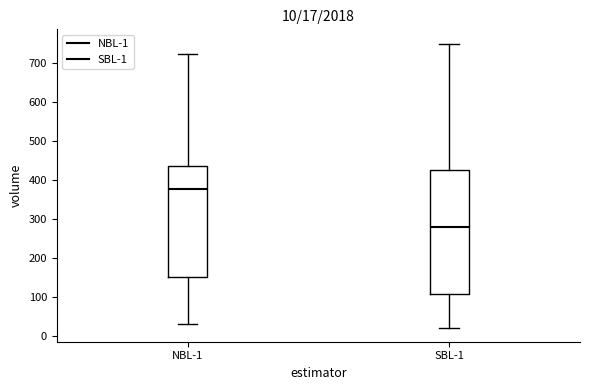

Comparing the boxes themselves (not the whiskers), which one is the tallest?

SBL-1